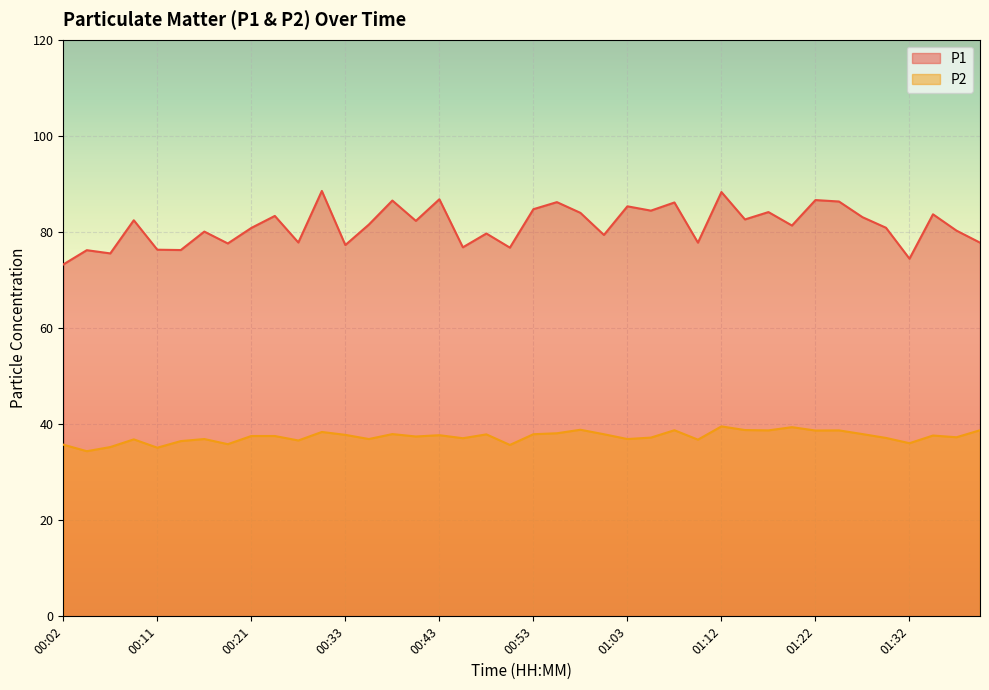

What is the difference between the second highest and second lowest values in the P1 series?

13.9